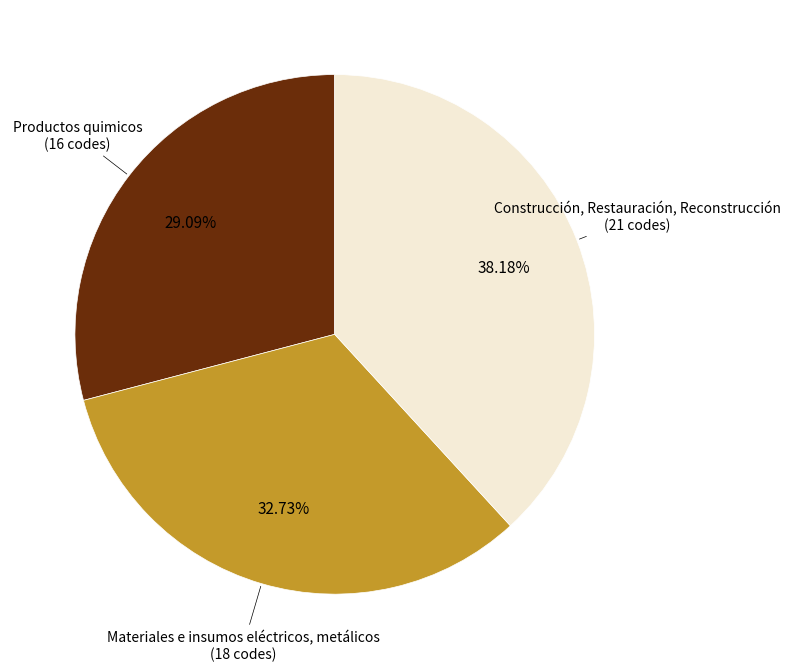

Is there a majority slice in this chart?

No